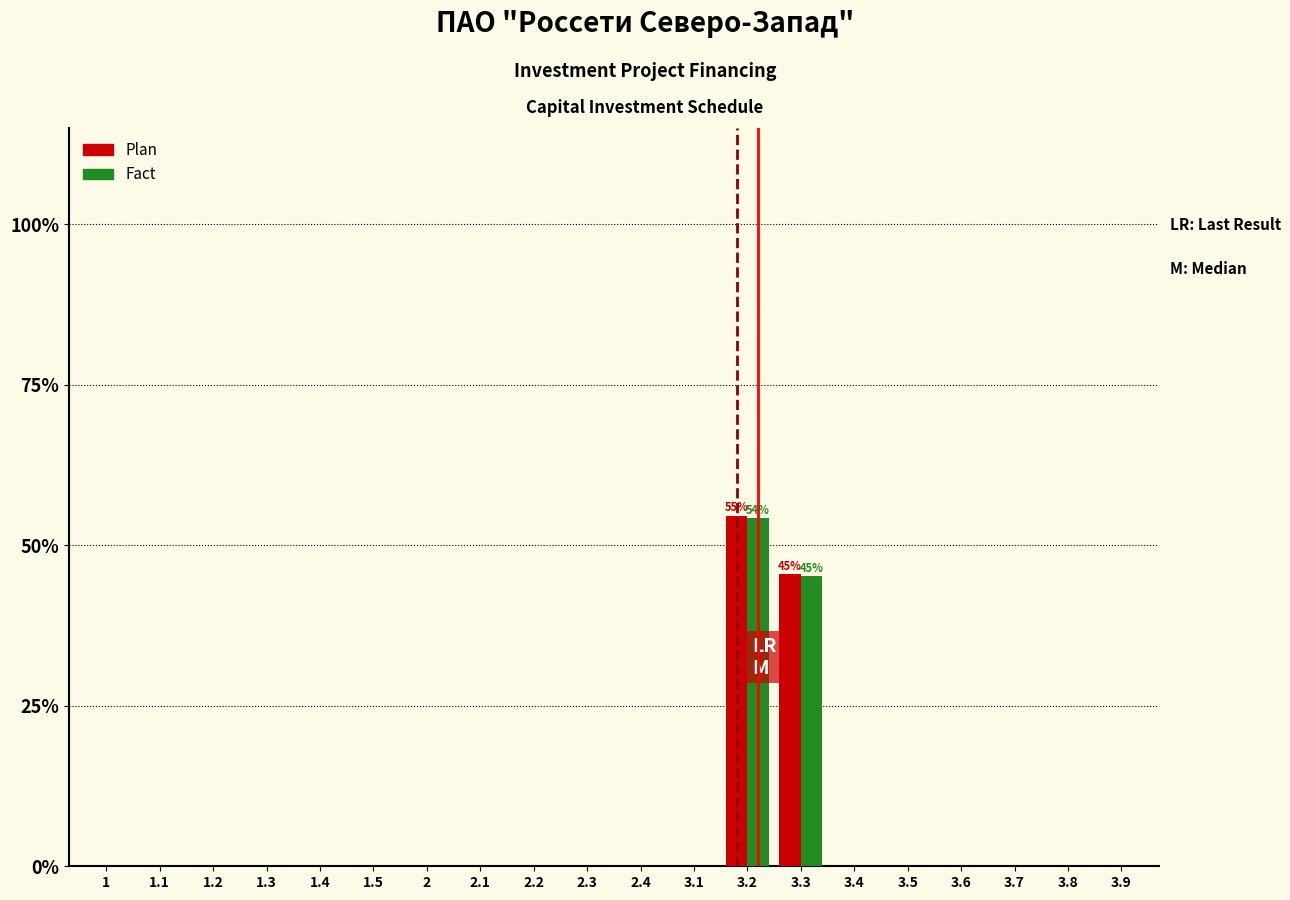

Where is Fact nearest to the value 27?

3.3